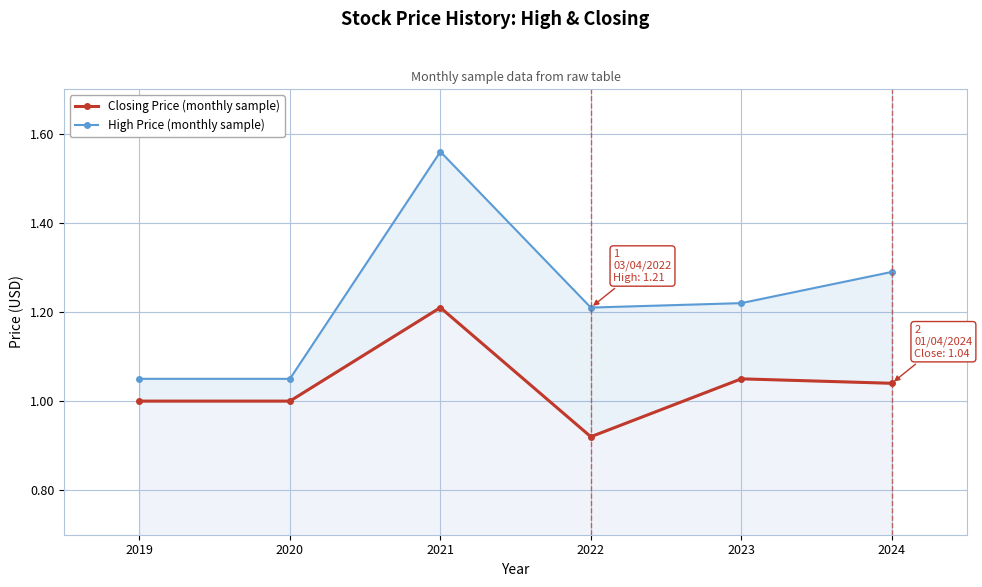

Rank the series at 2021 from highest to lowest value.

High Price (monthly sample), Closing Price (monthly sample)